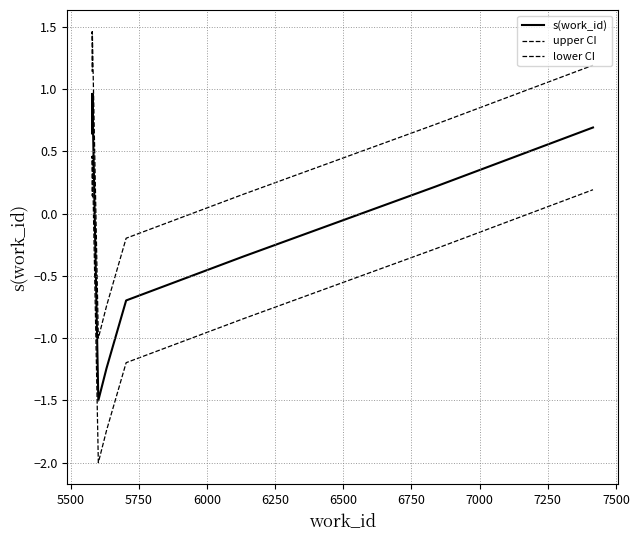

True or false: lower CI and s(work_id) cross at least once.

False